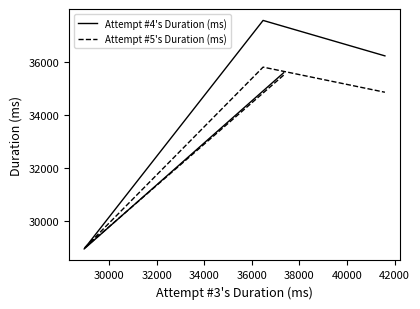

What is the total value across all series at 30000?

57926